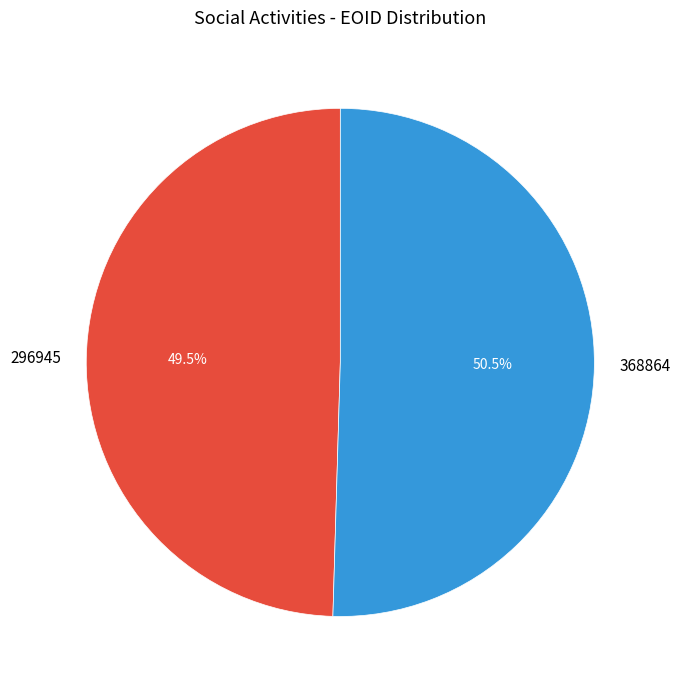

Do 368864 and 296945 together represent more than half of the pie?

Yes